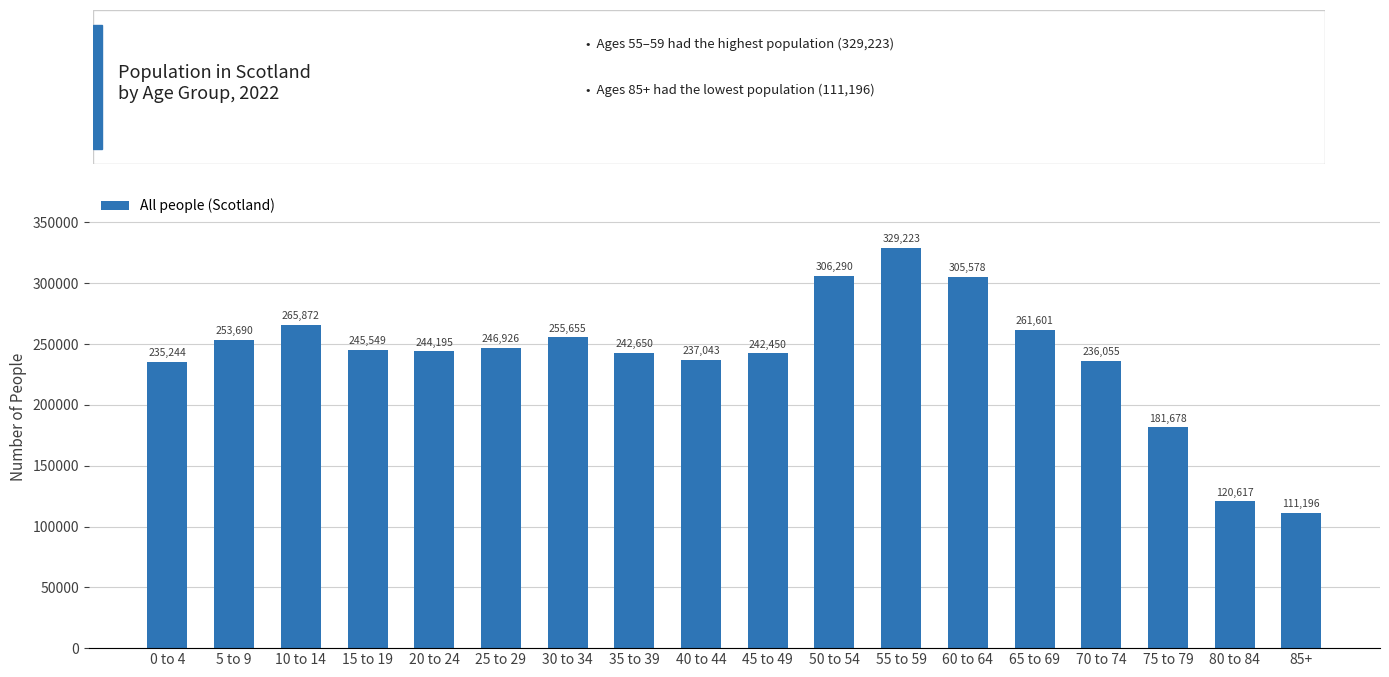

What is the greatest value displayed?

329223